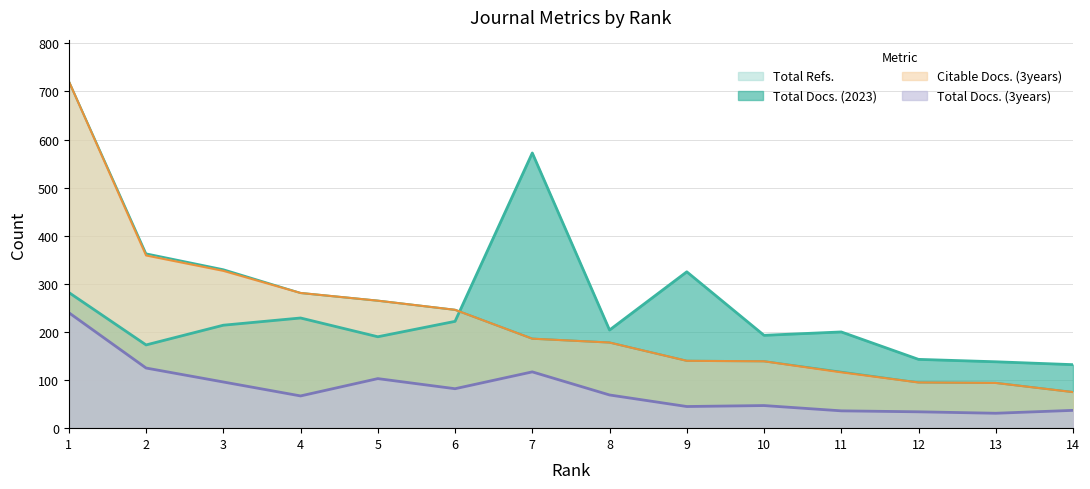

How many lines are shown in the chart?

4